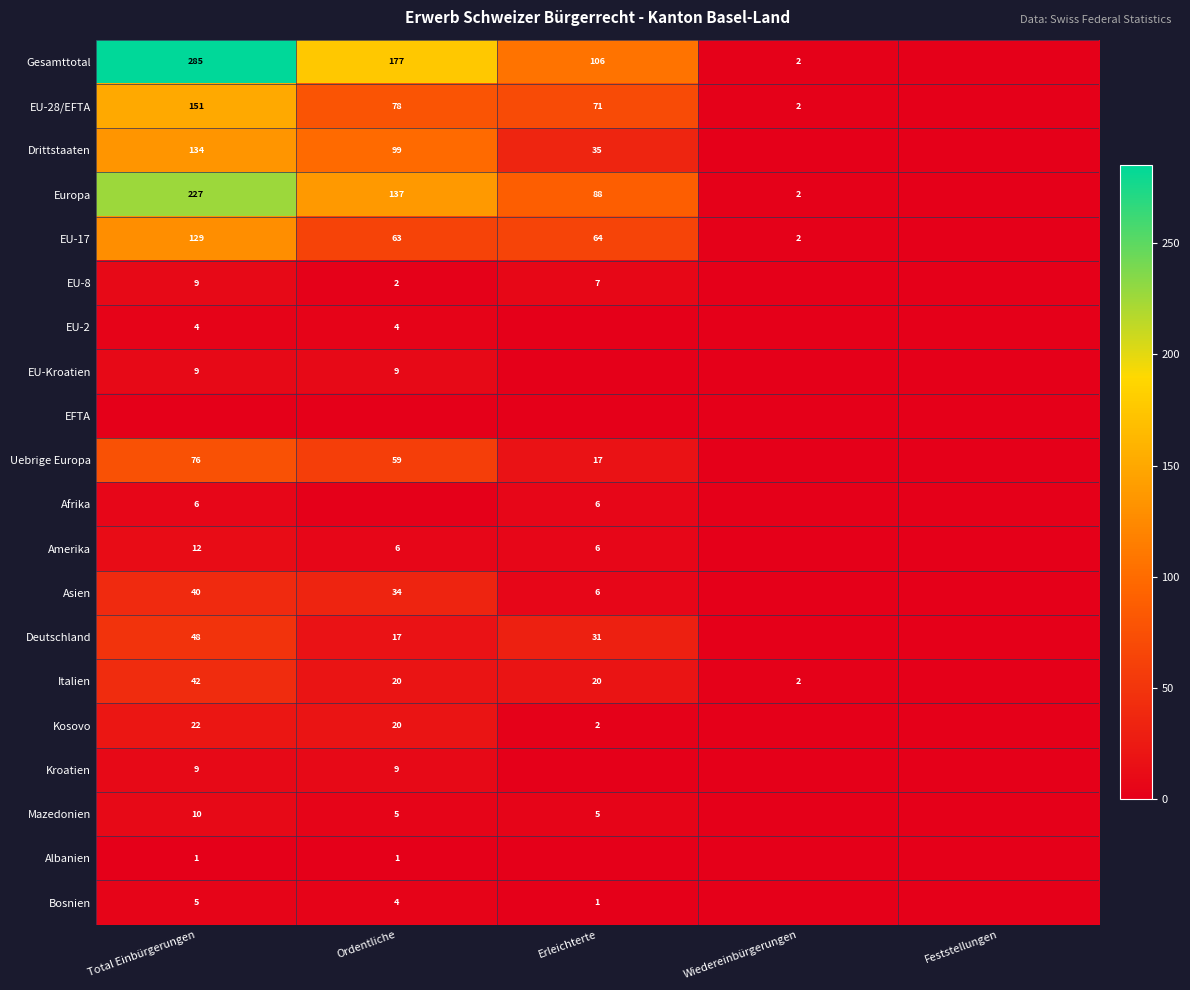

Is it true that EU-17 equals 181 at Total Einbürgerungen?

False